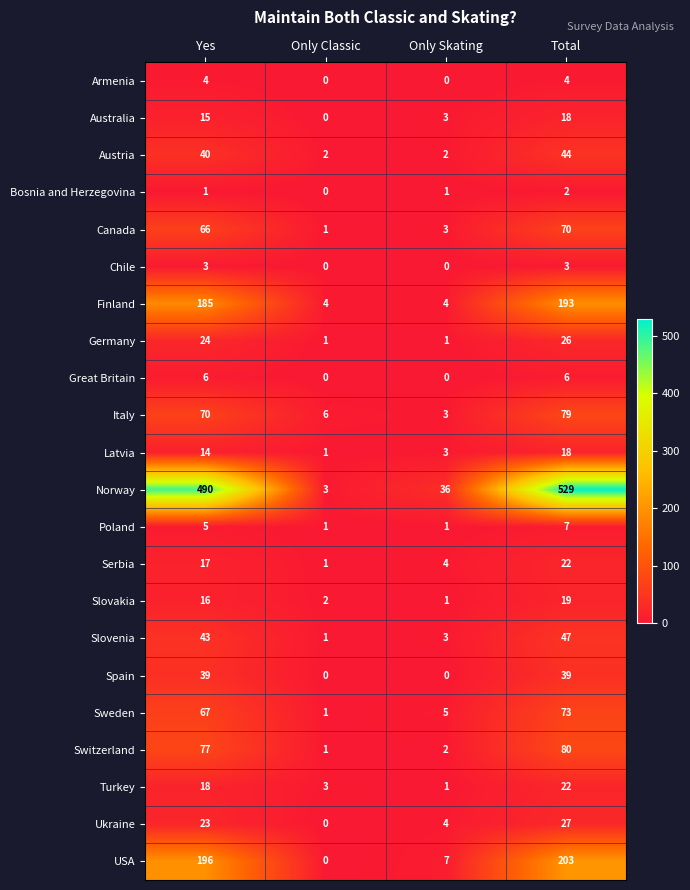

Which series changed the most between Only Classic and Only Skating?

Norway